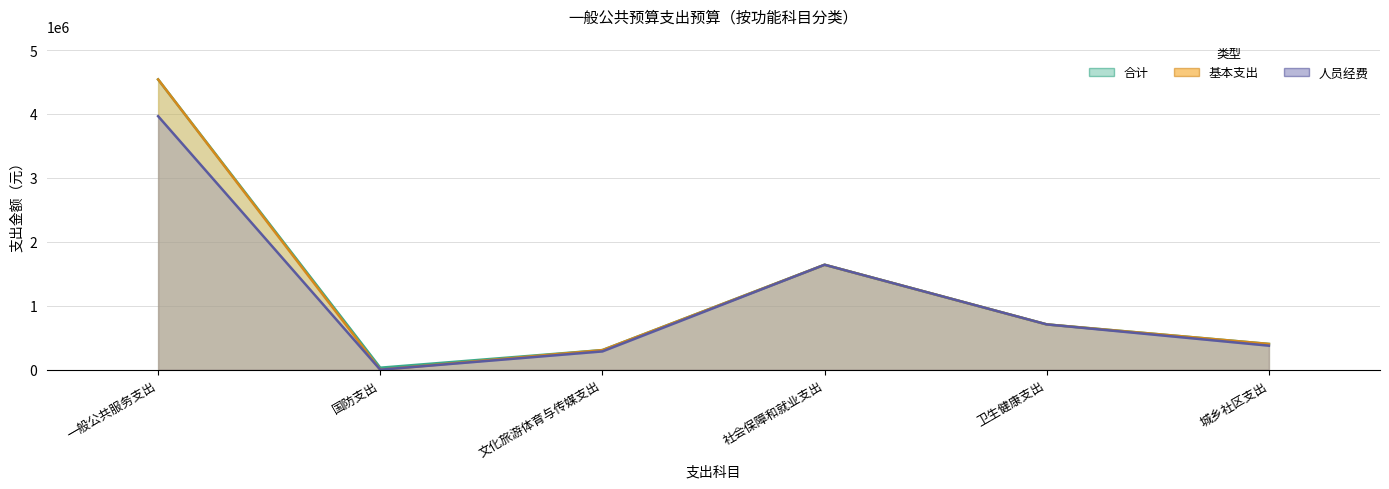

What is the label of the 4th point from the right?

文化旅游体育与传媒支出